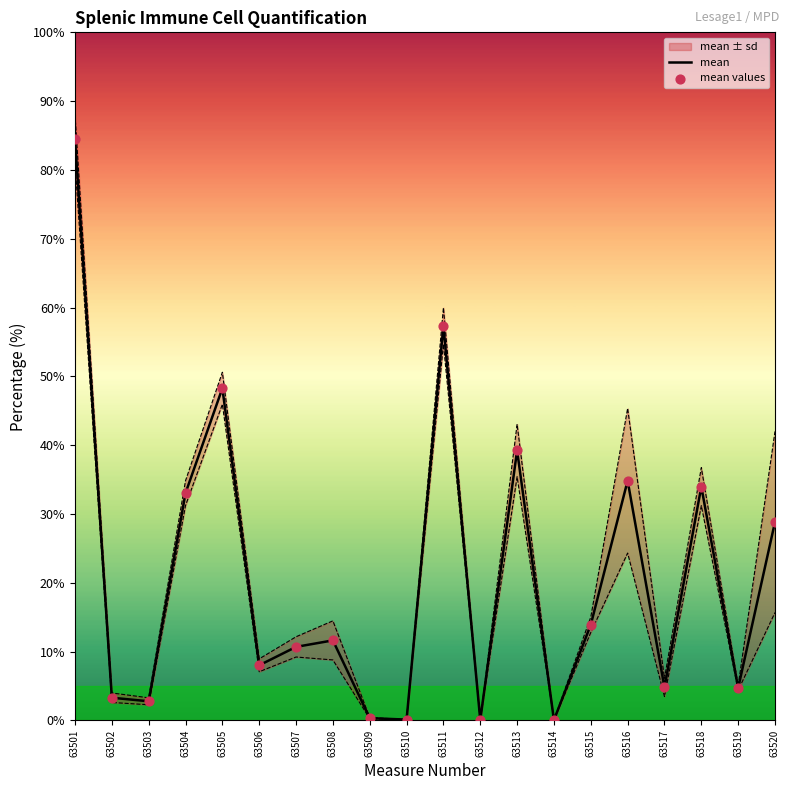

What is the total value across all series at 63503?

5.5